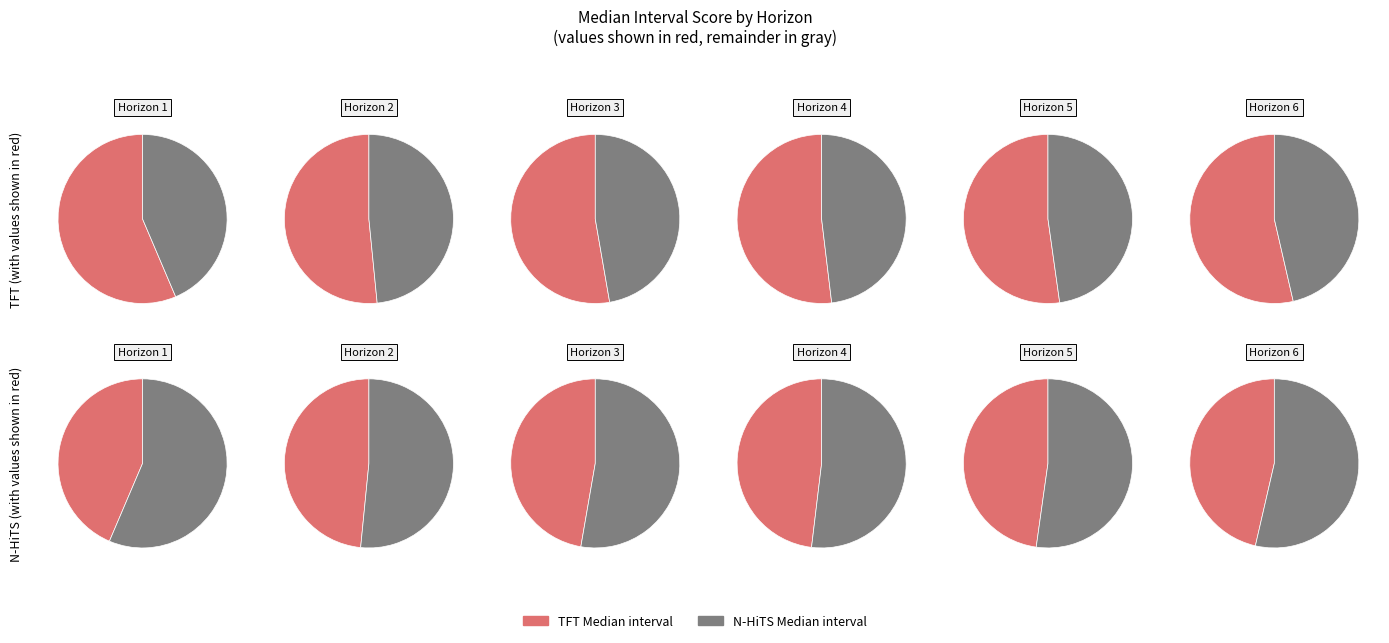

How many slices are in this pie chart?

12